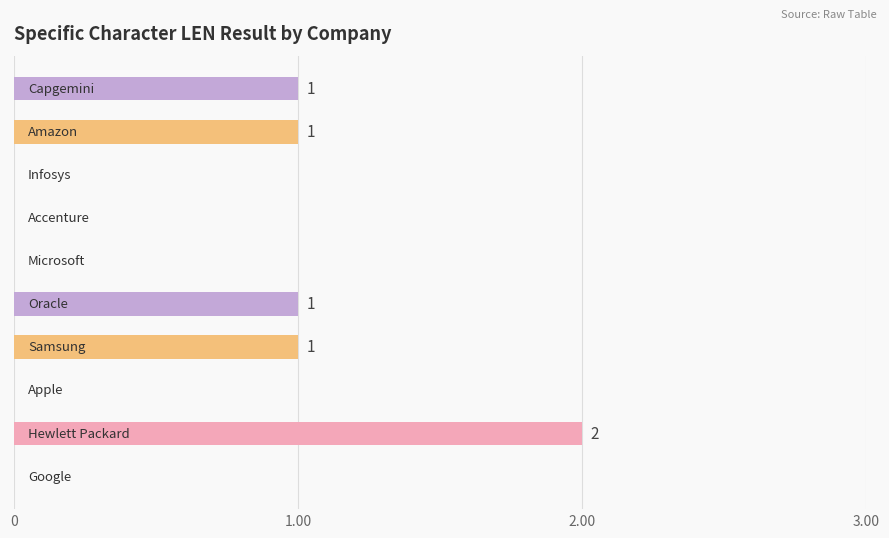

How many series are shown in this chart?

1